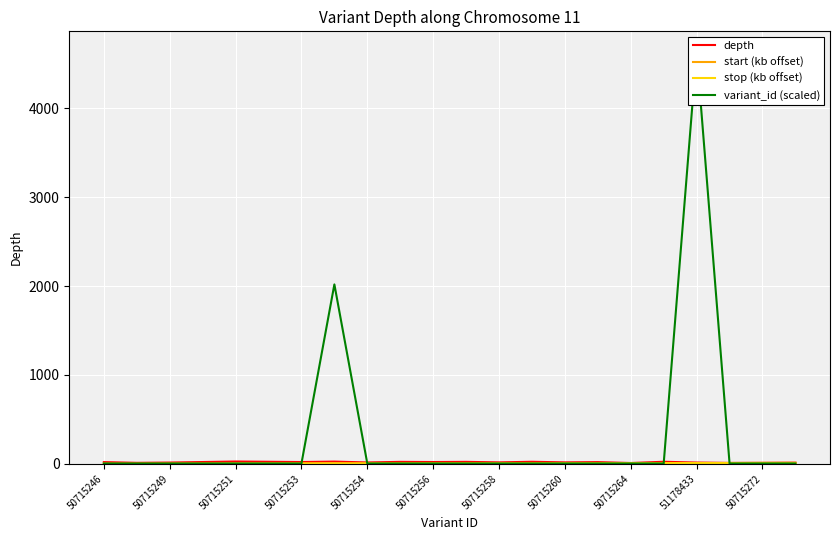

Is this an area chart (filled region under the line)?

No